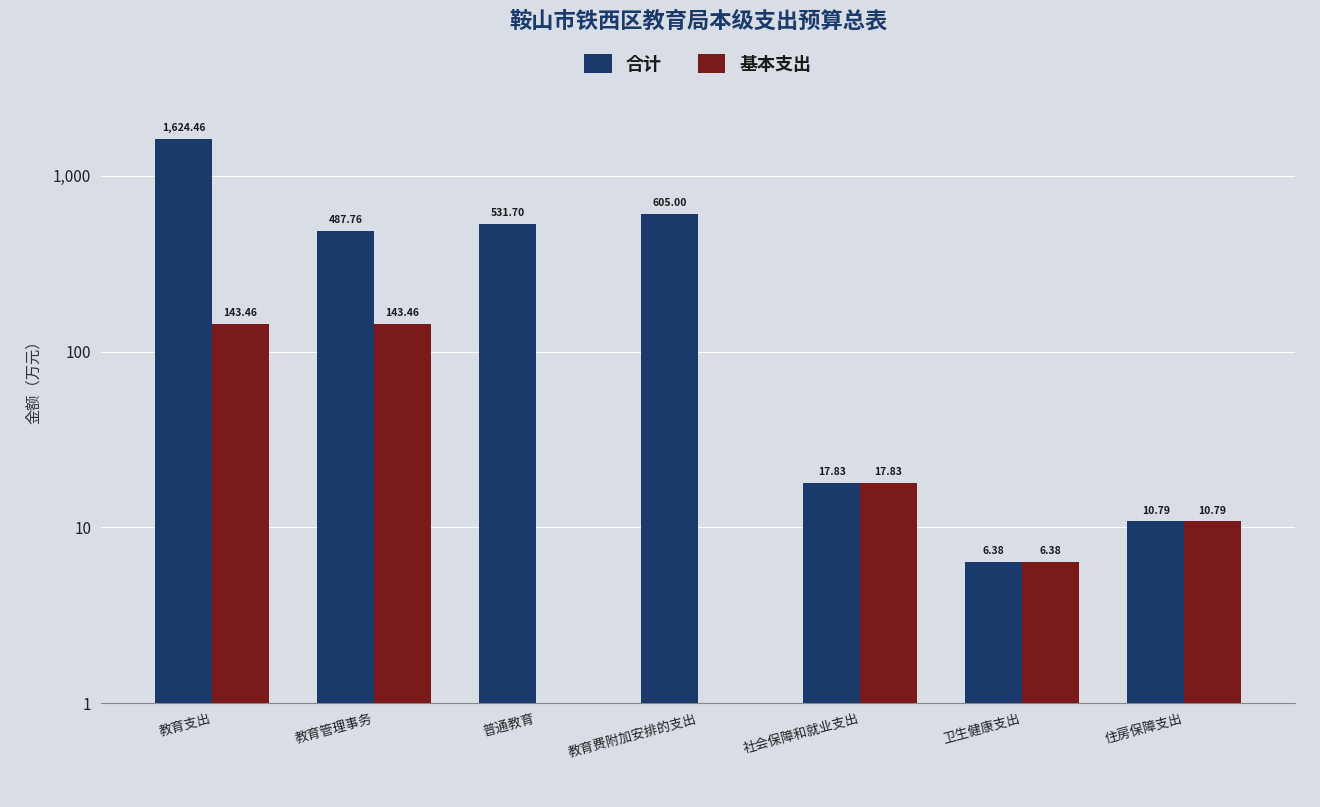

Is it true that 合计 equals 1072.3 at 教育支出?

False